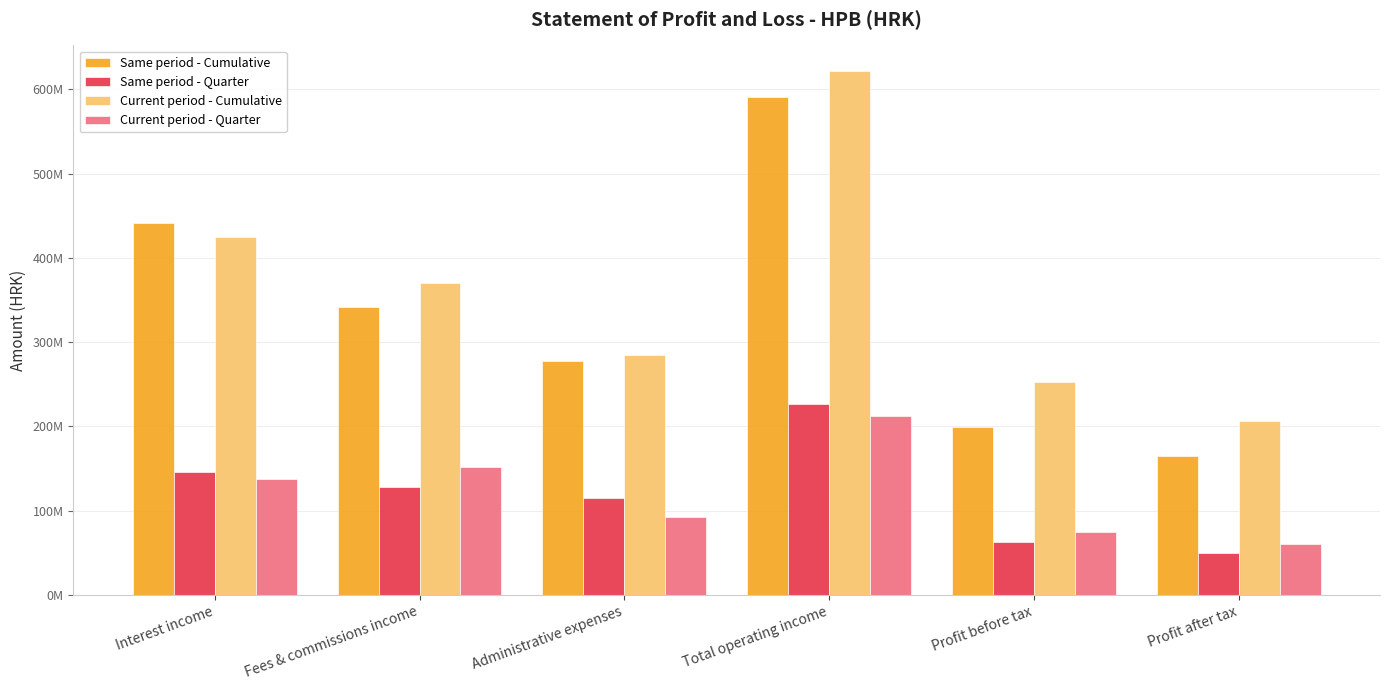

Where does the Current period - Quarter series first go above 137984977?

Fees & commissions income